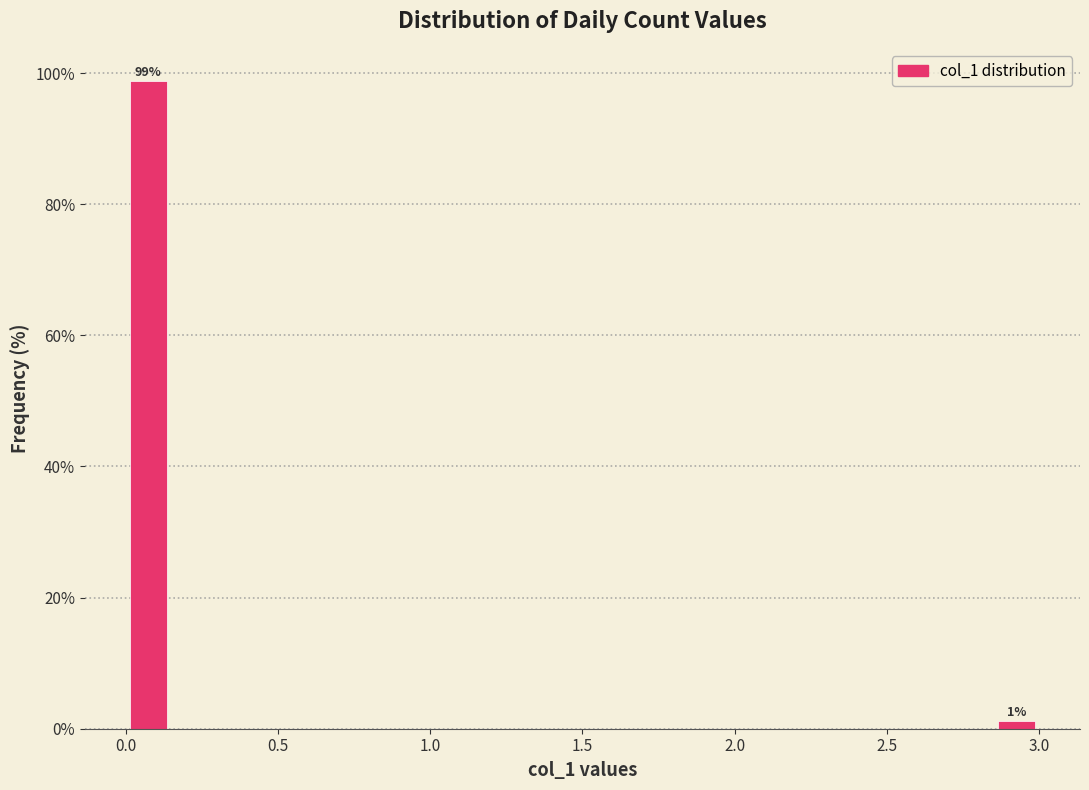

Around what value on the x-axis is the tallest bar? Give the approximate position of its centre, as read against the axis.

0.10